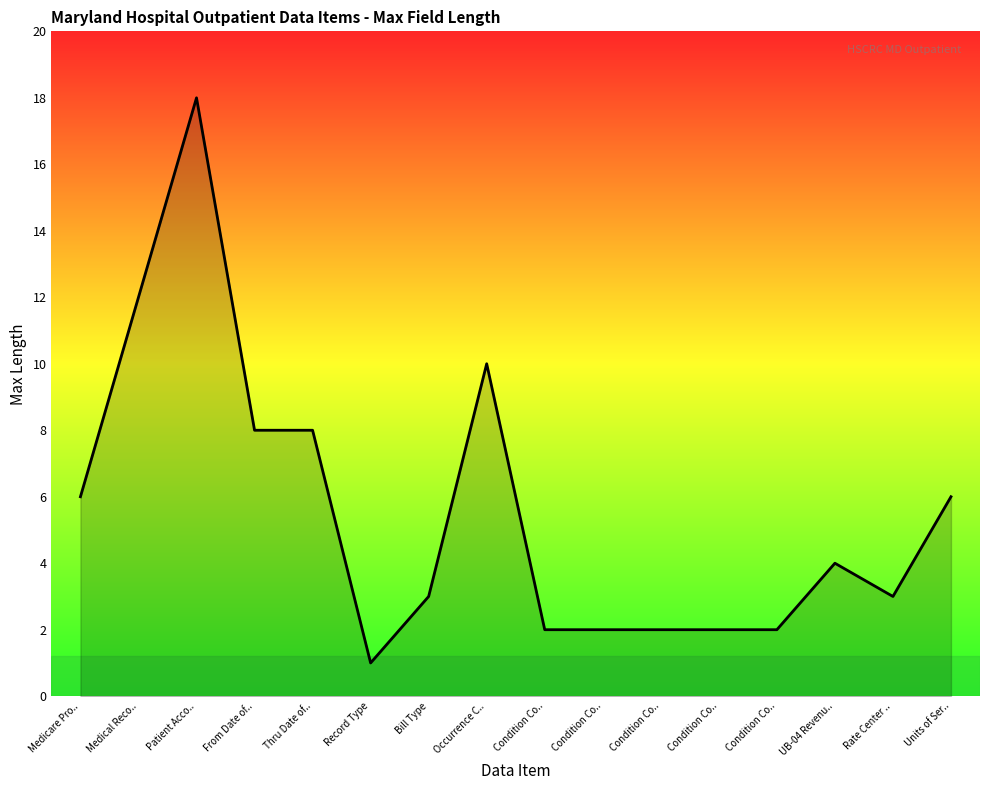

Rank the categories by value from lowest to highest.

Record Type, Condition Co.., Condition Co.., Condition Co.., Condition Co.., Condition Co.., Bill Type, Rate Center .., UB-04 Revenu.., Medicare Pro.., Units of Ser.., From Date of.., Thru Date of.., Occurrence C.., Medical Reco.., Patient Acco..